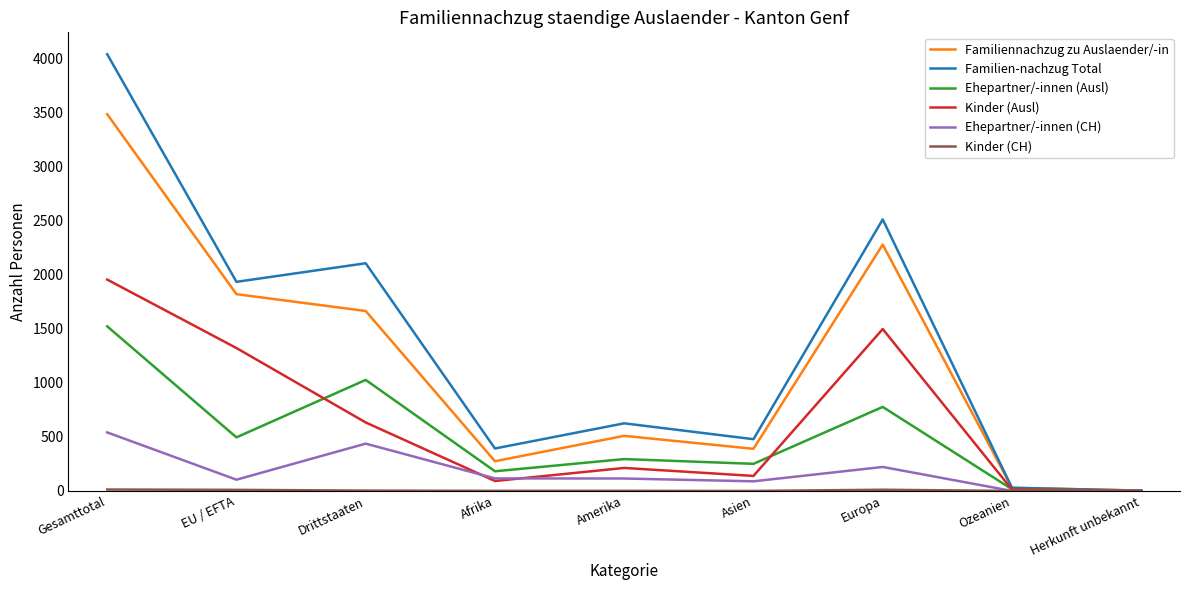

Where does the Kinder (Ausl) series first go above 213?

Gesamttotal